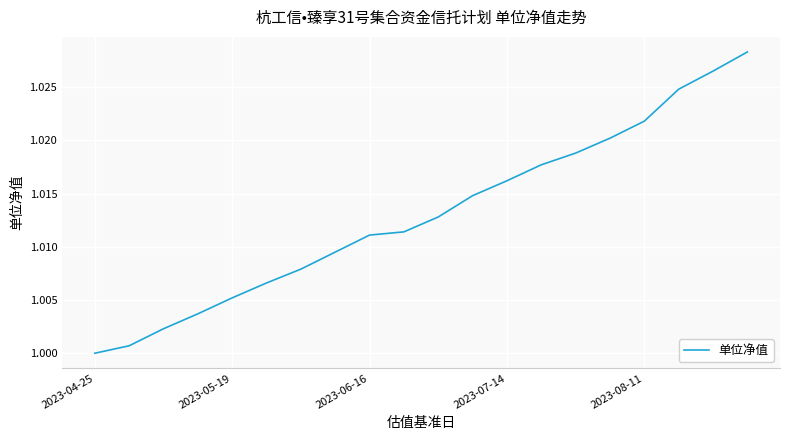

At which category does the chart reach its minimum across all series?

2023-04-25